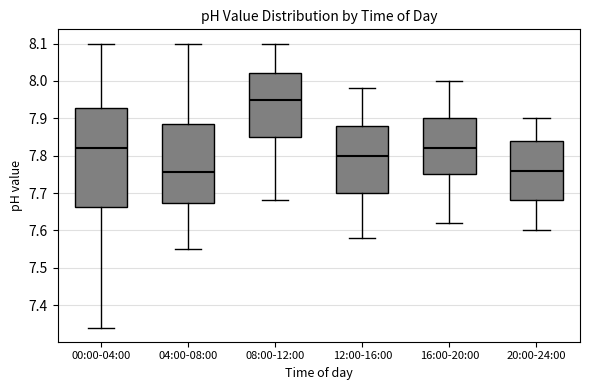

Where does the median line of the box for 20:00-24:00 sit on the y-axis? The values are not printed on the chart, so give them approximately, as read against the axis.

7.76